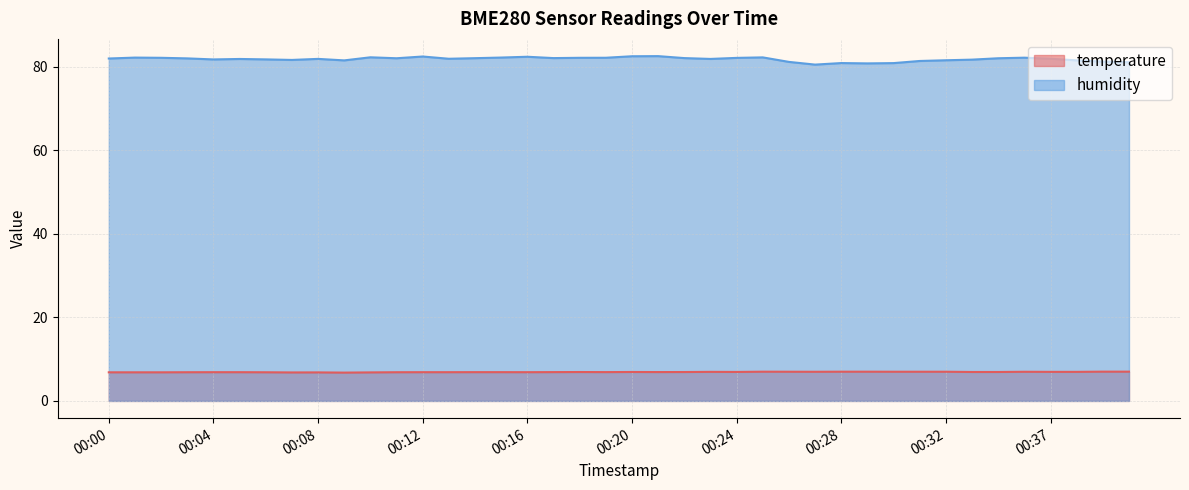

How many interior local peaks does the temperature series have?

6